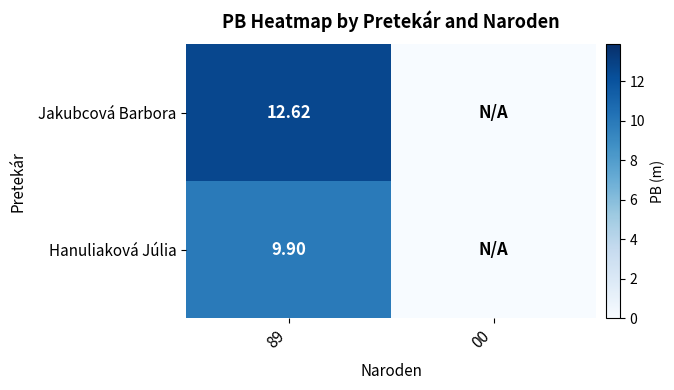

What is the sum of all Hanuliaková Júlia values?

9.9